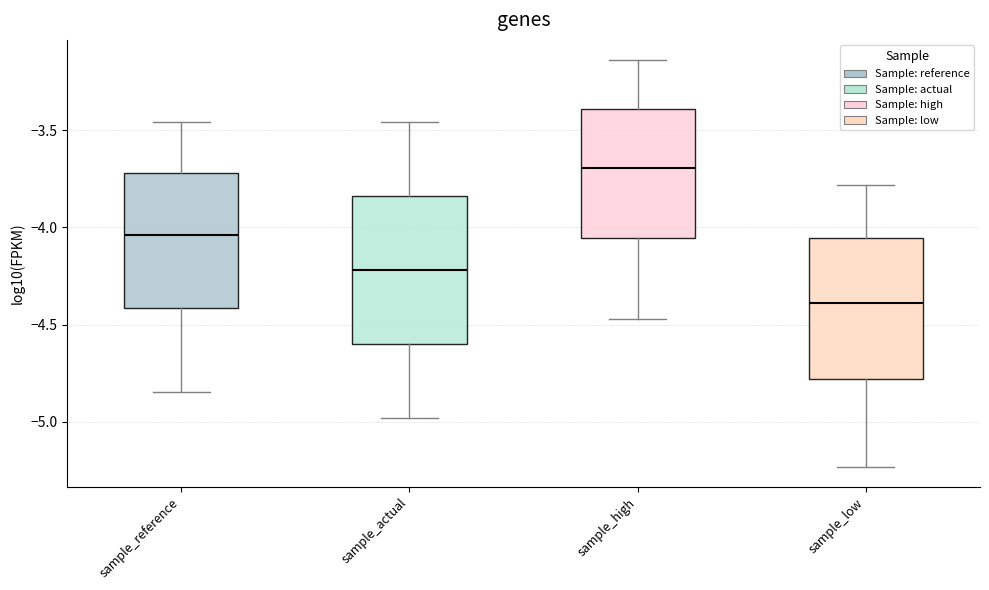

Reading left to right, transcribe this box plot: for each box, give where its median line is, the range the box spans, and where its two whiskers end, as read against the y-axis. The values are not printed on the chart, so give them approximately, as read against the axis.

sample_reference: median -4.05, box -4.40 to -3.70, whiskers -4.85 to -3.45
sample_actual: median -4.20, box -4.60 to -3.85, whiskers -5.00 to -3.45
sample_high: median -3.70, box -4.05 to -3.40, whiskers -4.45 to -3.15
sample_low: median -4.40, box -4.80 to -4.05, whiskers -5.25 to -3.80